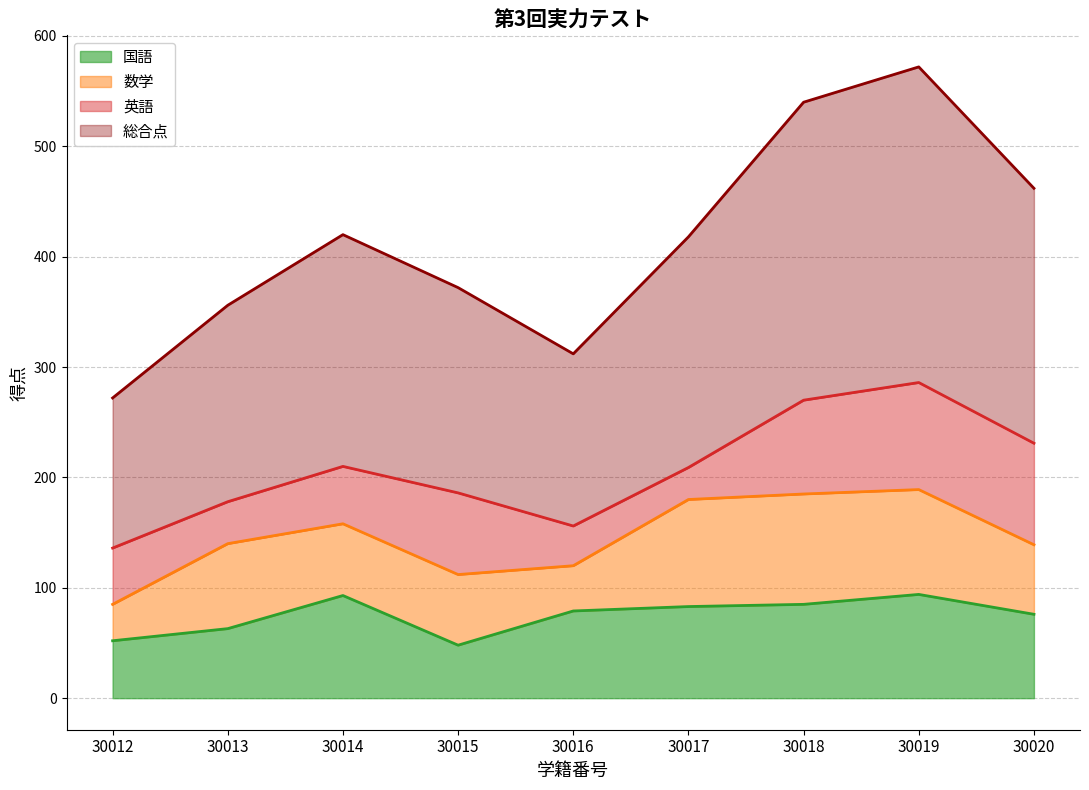

How many interior local peaks does the 総合点 series have?

2